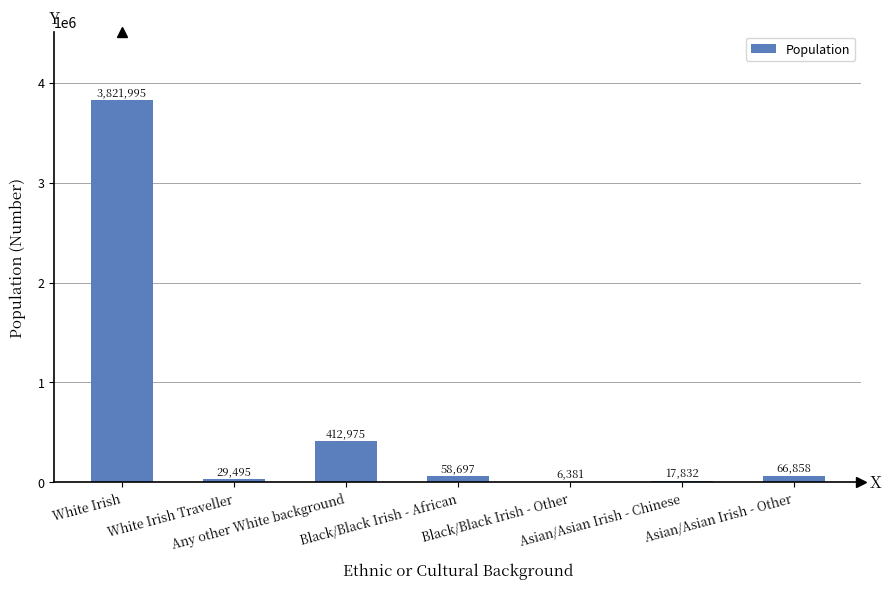

Between White Irish Traveller and Asian/Asian Irish - Chinese, which is larger?

White Irish Traveller